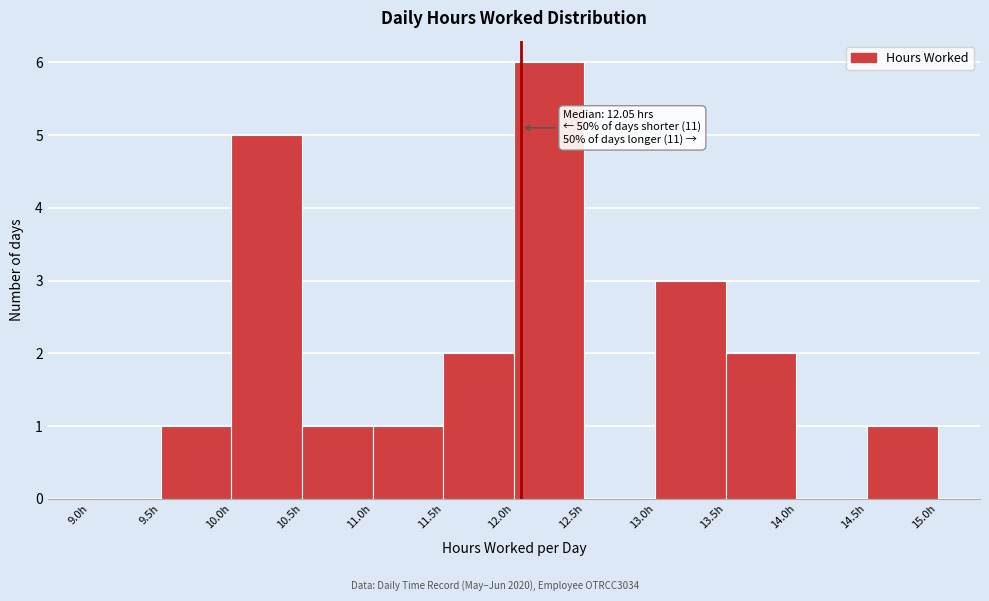

Over which range of the x-axis is the bar tallest?

12.0 to 12.5